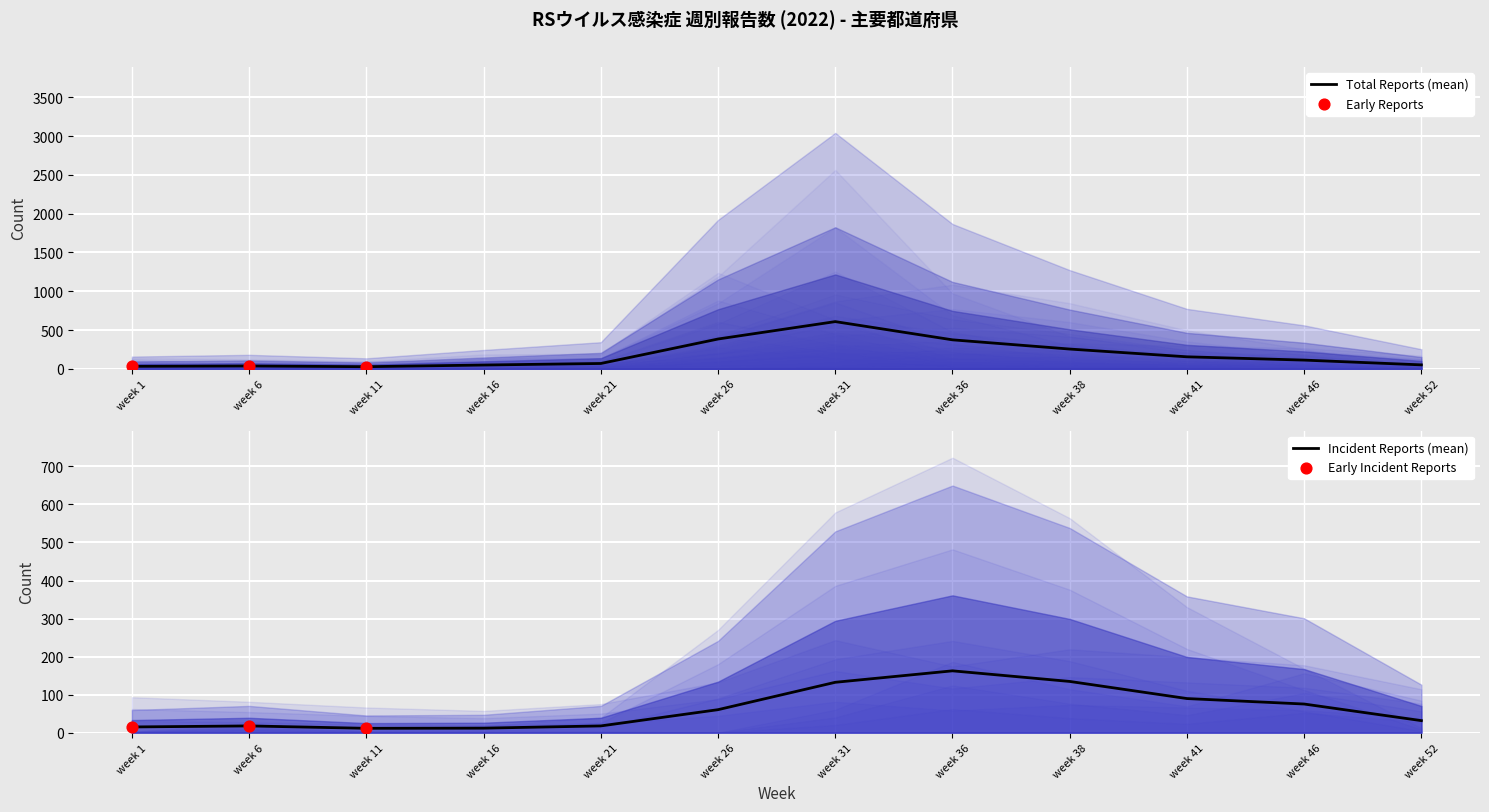

What is the maximum value for Total Reports (mean)?

608.5